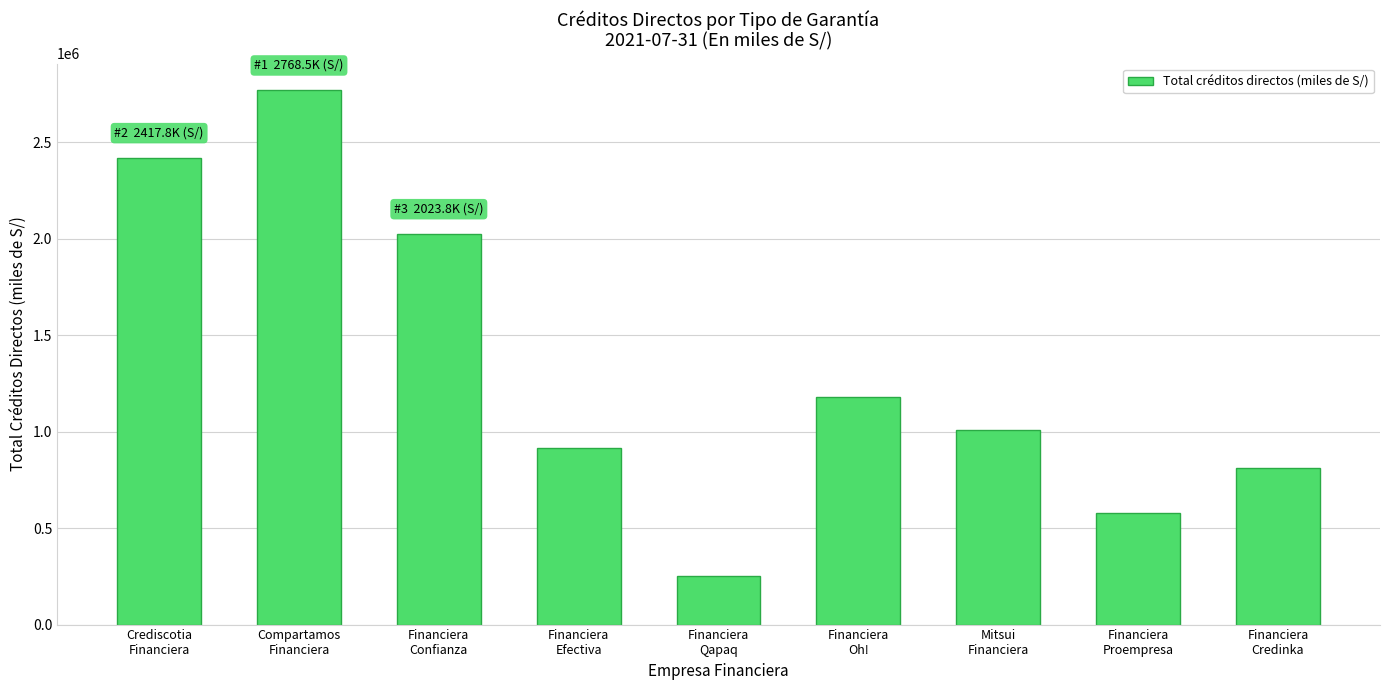

True or false: the data shows 2747368.6 at Financiera
Confianza.

False